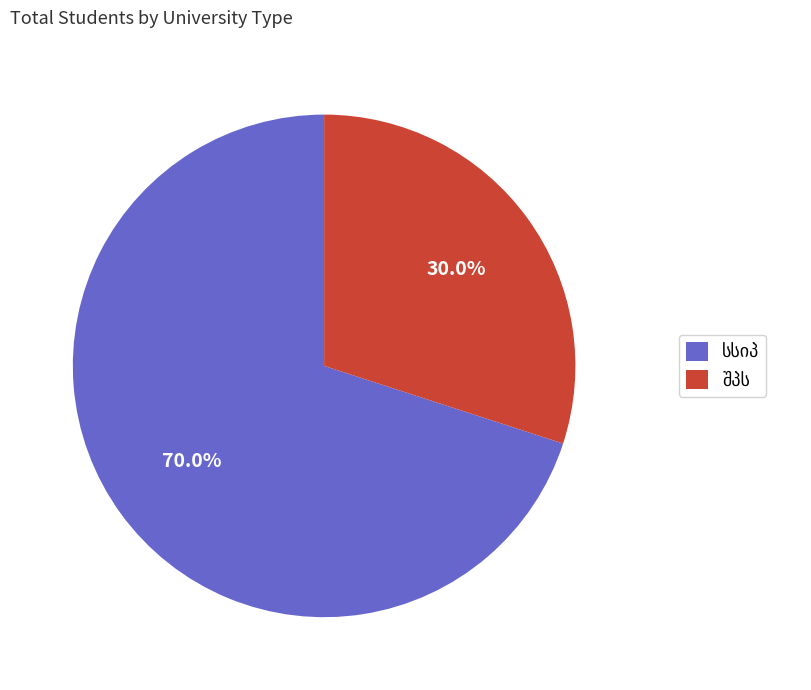

Is there any slice that represents more than half of the pie?

Yes